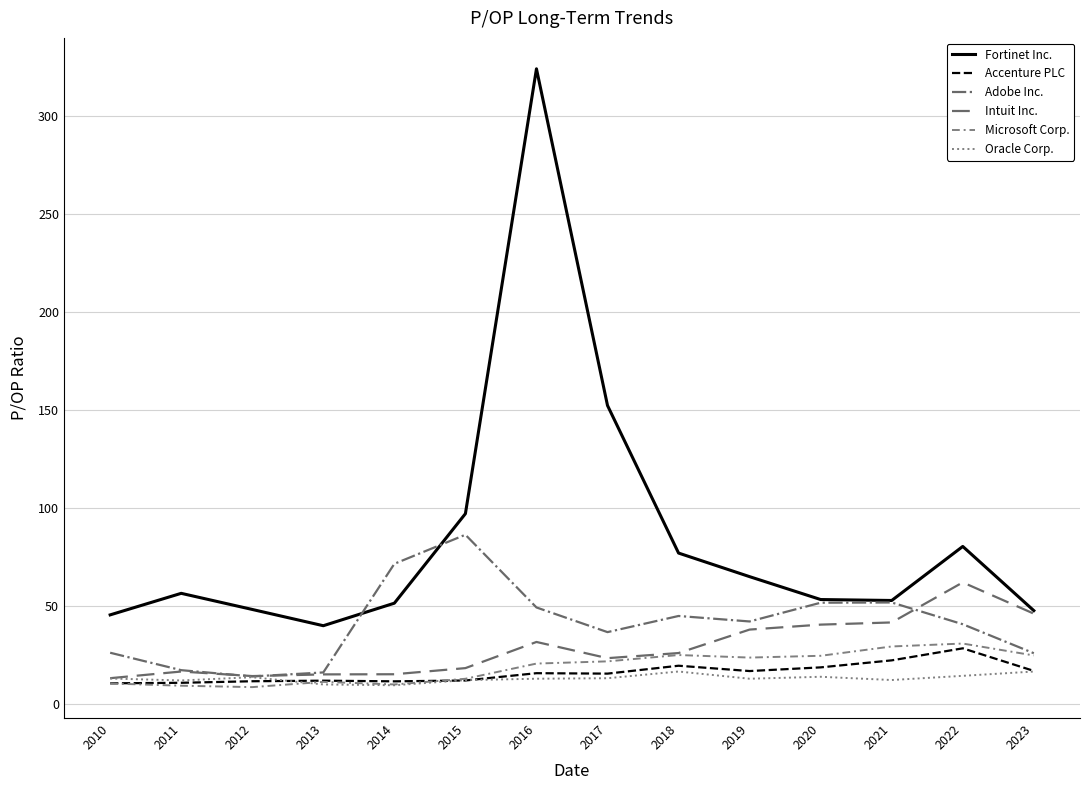

Rank the series by their maximum value, from highest to lowest.

Fortinet Inc., Adobe Inc., Intuit Inc., Microsoft Corp., Accenture PLC, Oracle Corp.